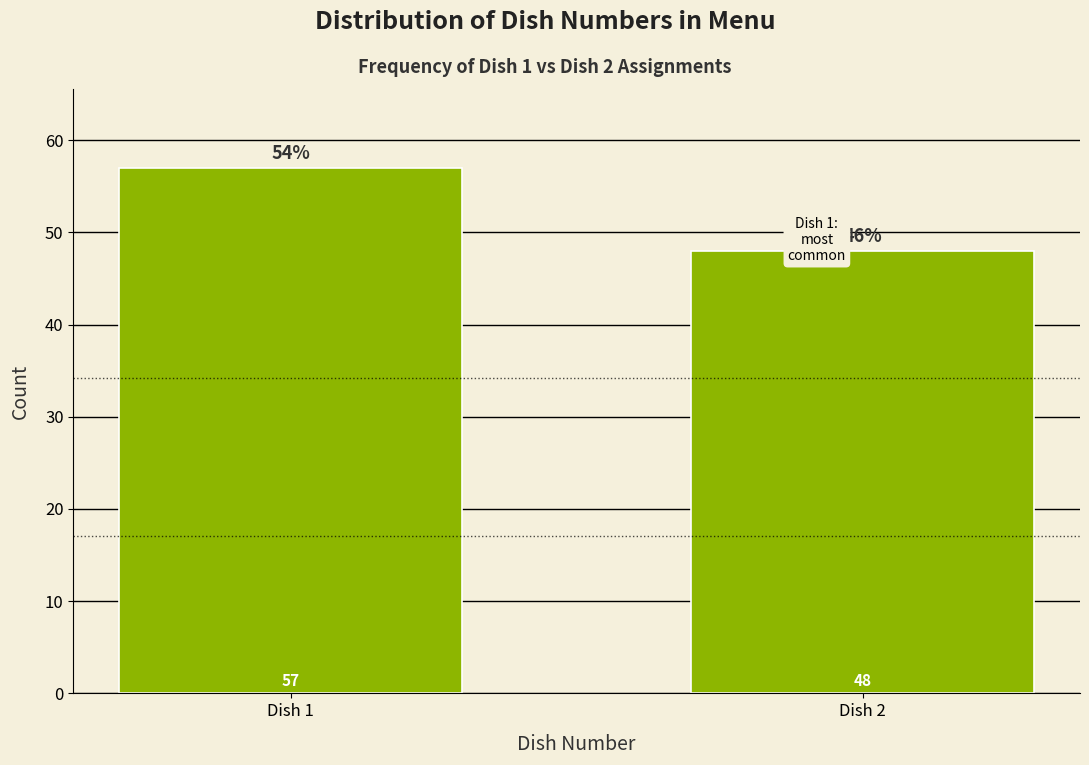

Reading left to right, list all the values displayed in this chart.

Dish 1=57	Dish 2=48